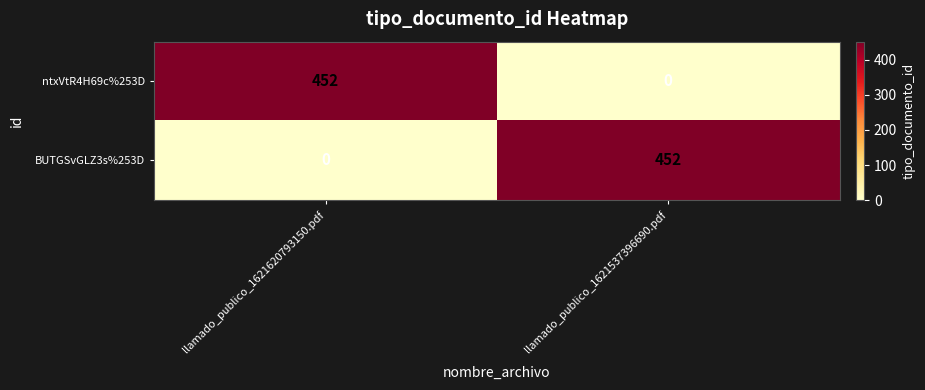

What is the total value across all series at llamado_publico_1621537396690.pdf?

452